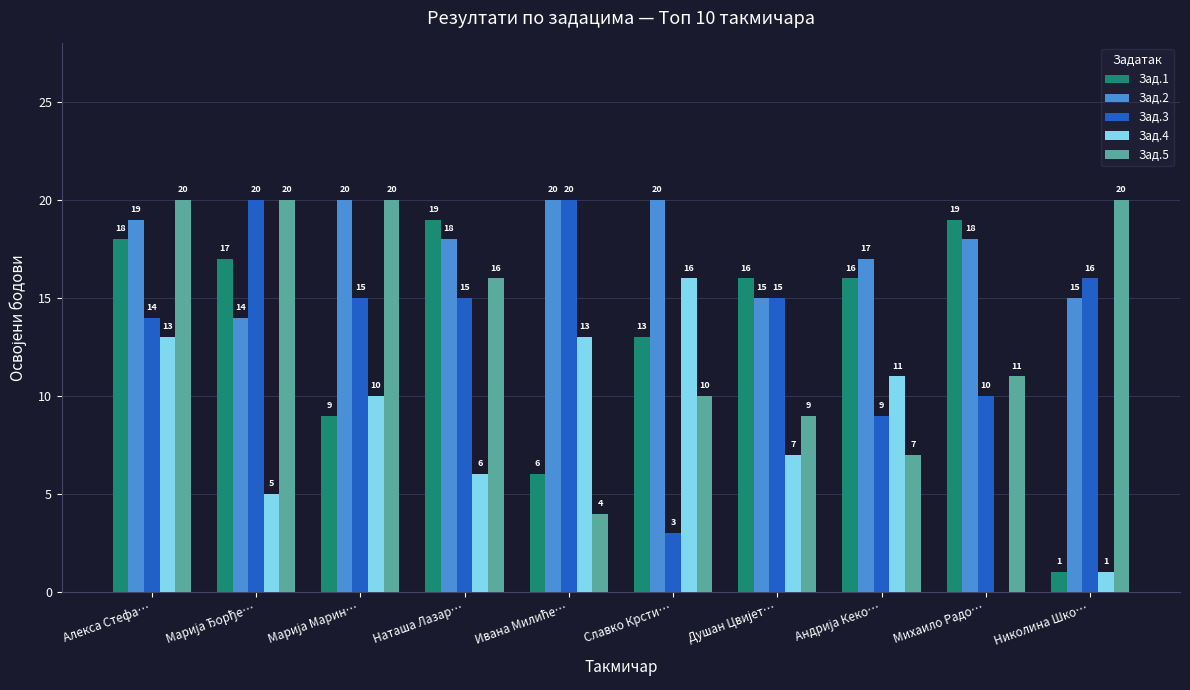

What is the sum of all Зад.2 values?

176